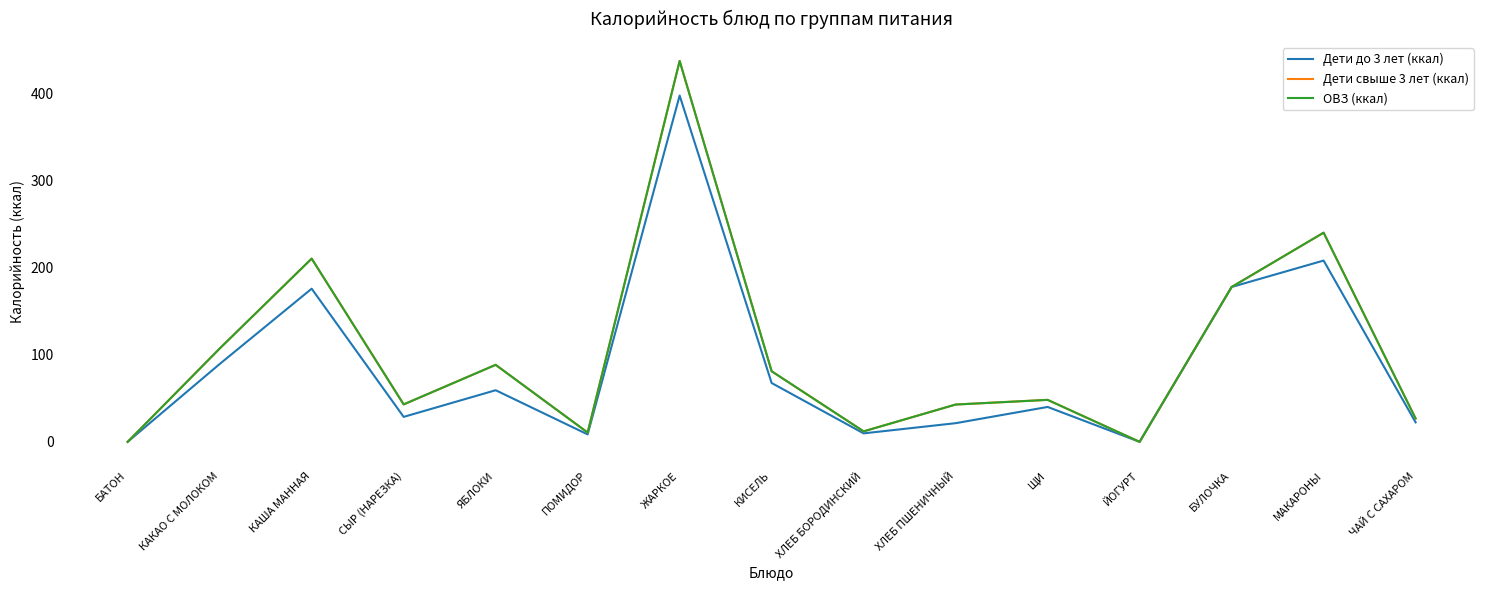

What is the difference between the maximum and second lowest values in the Дети свыше 3 лет (ккал) series?

437.0